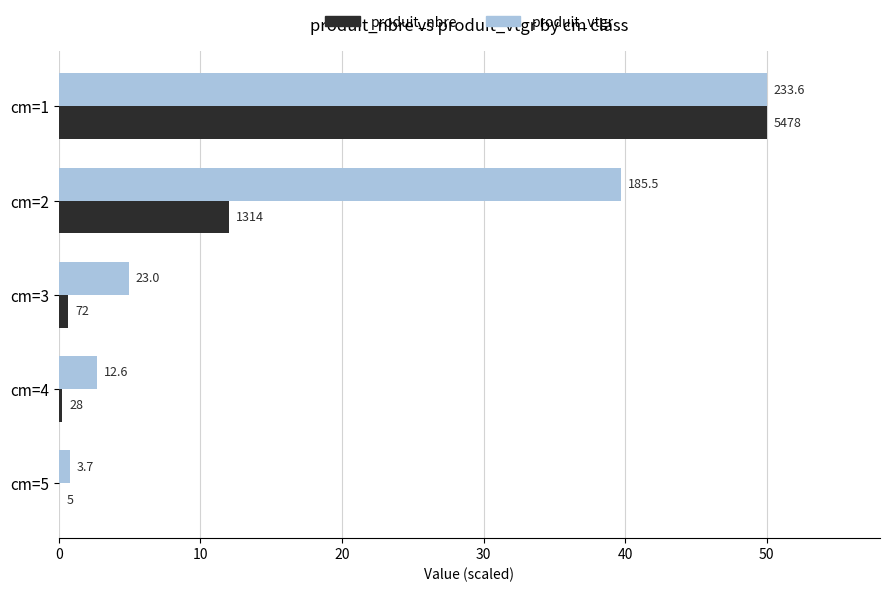

Reading left to right, what are all the values shown in this chart?

produit_nbre: 50.0	12.0	0.7	0.3	0.0
produit_vtgr: 50.0	39.7	4.9	2.7	0.8